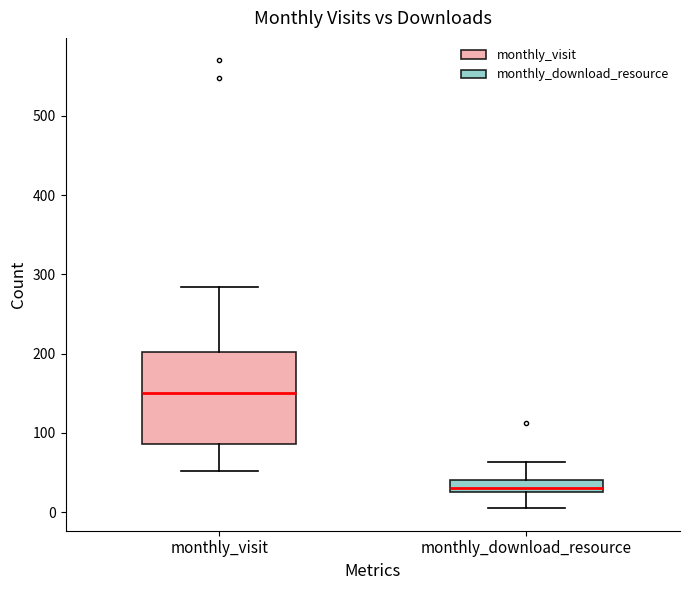

Reading left to right, transcribe this box plot: for each box, give where its median line is, the range the box spans, and where its two whiskers end, as read against the y-axis. The values are not printed on the chart, so give them approximately, as read against the axis.

monthly_visit: median 150, box 90 to 200, whiskers 50 to 280
monthly_download_resource: median 30 (just above the box's lower edge), box 30 to 40, whiskers 10 to 60